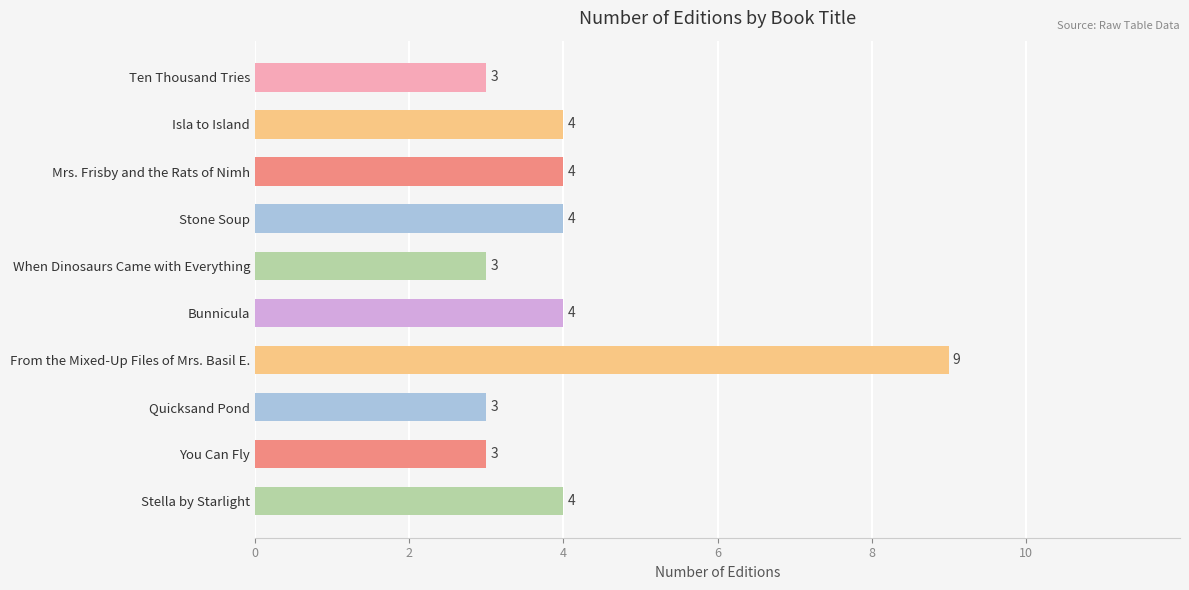

True or false: the data shows 6 at Mrs. Frisby and the Rats of Nimh.

False